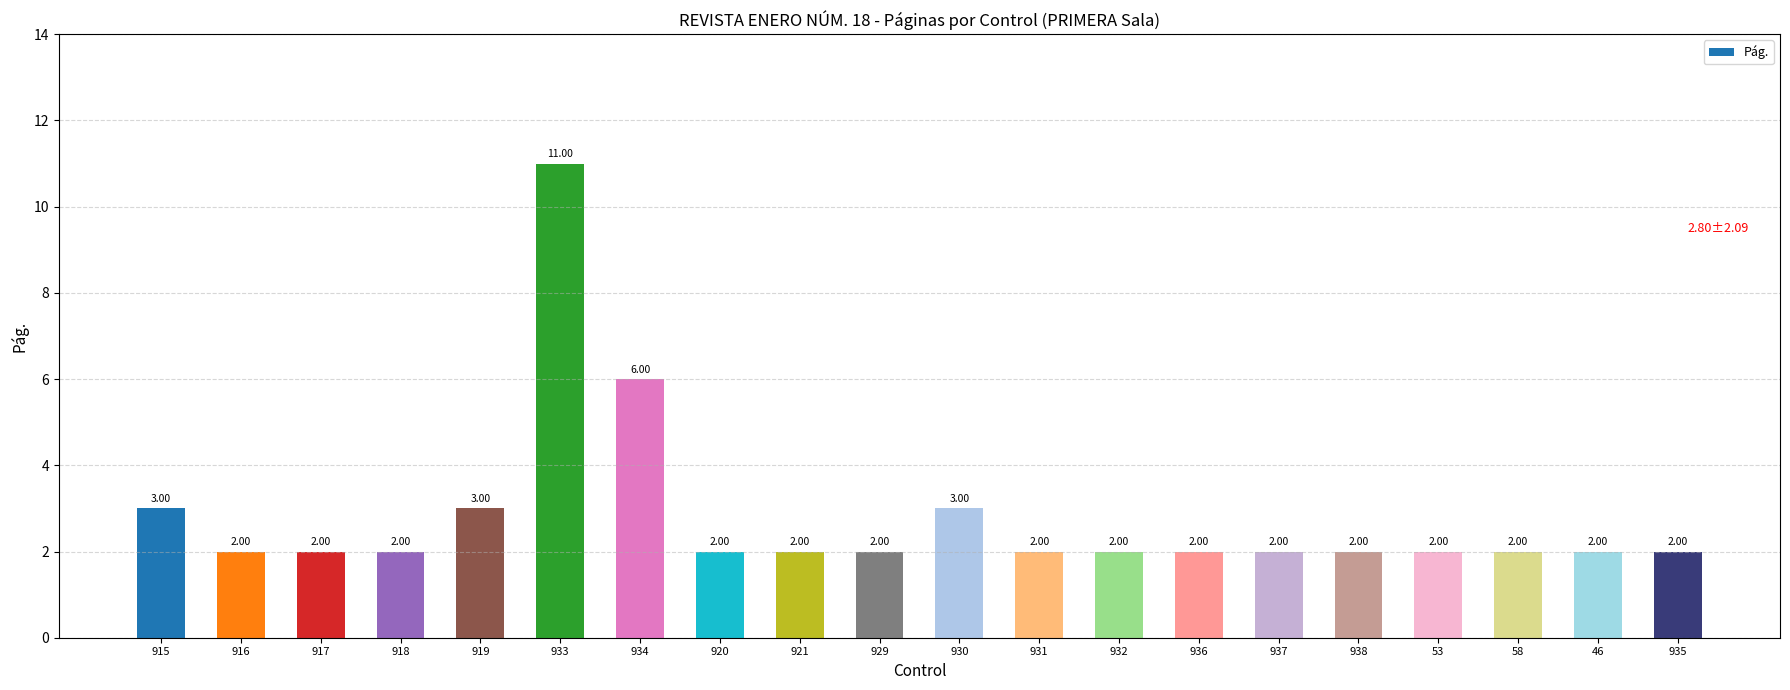

What is the difference between the maximum and minimum values?

9